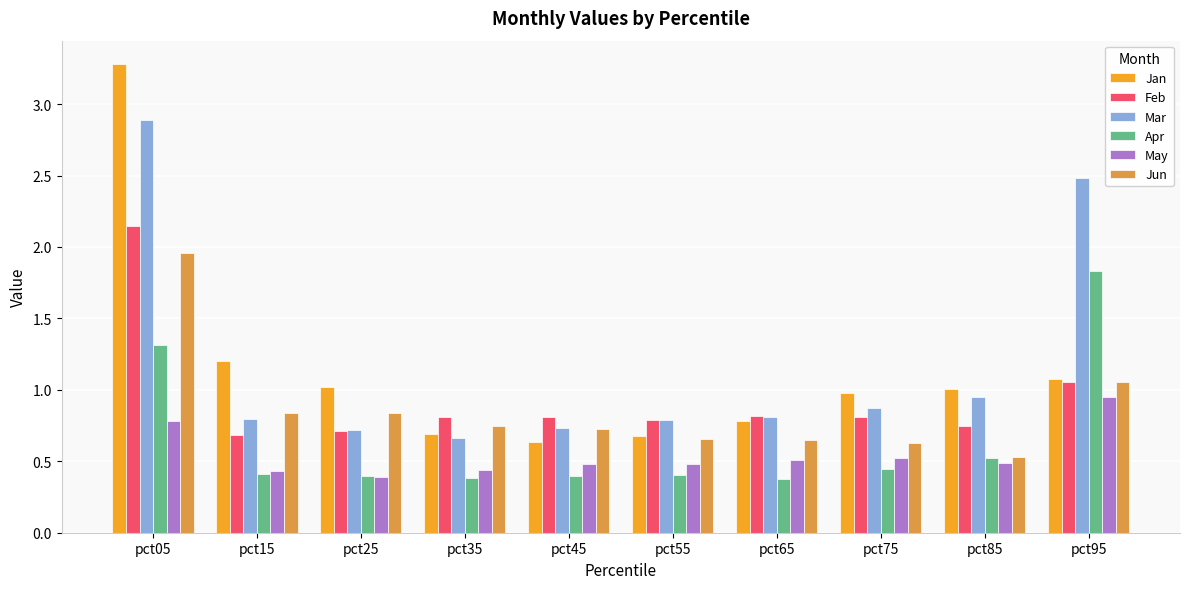

At which category is the sum across all series the highest?

pct05